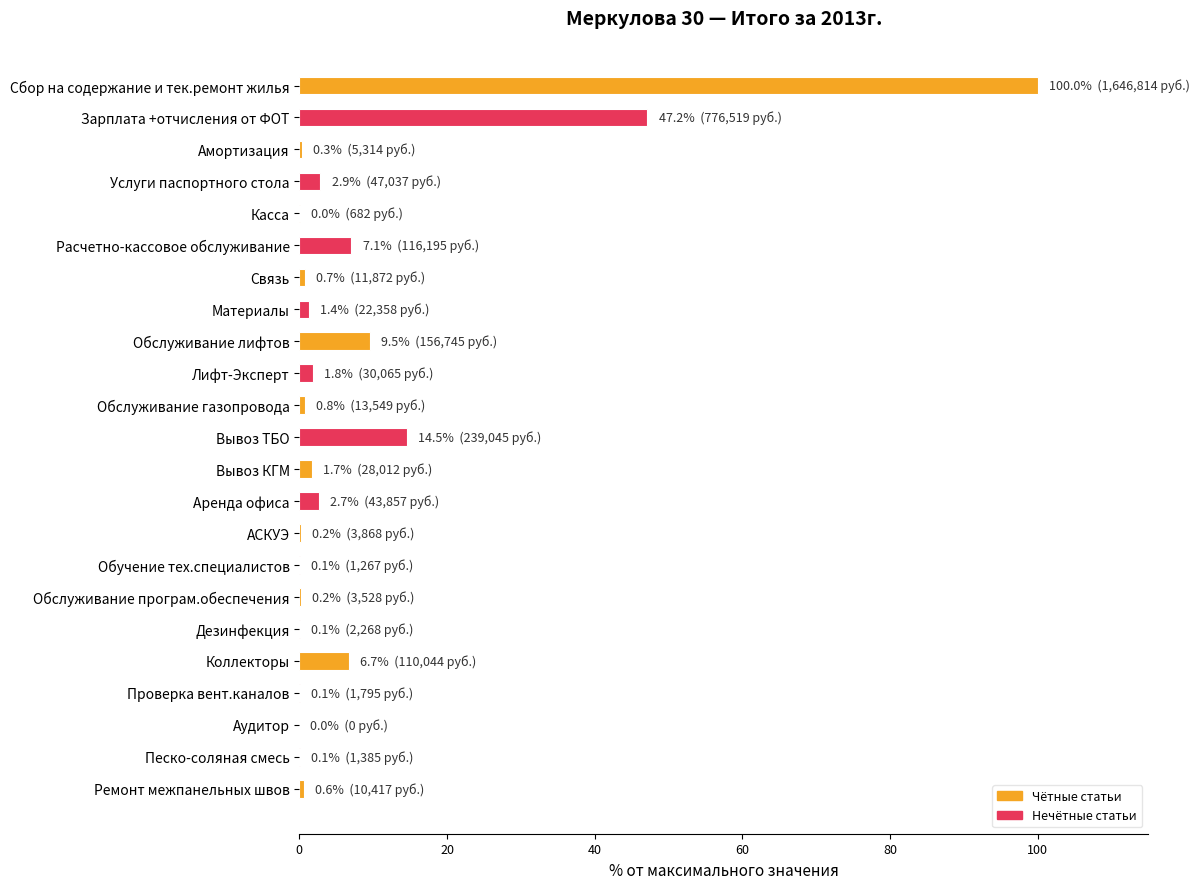

What is the change in value from Расчетно-кассовое обслуживание to Аудитор?

-7.1